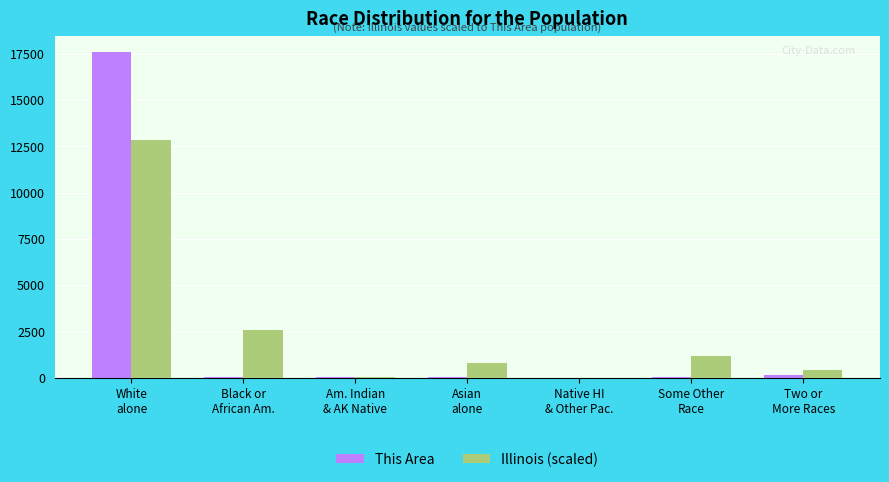

Which category has the highest value in the This Area series?

White
alone